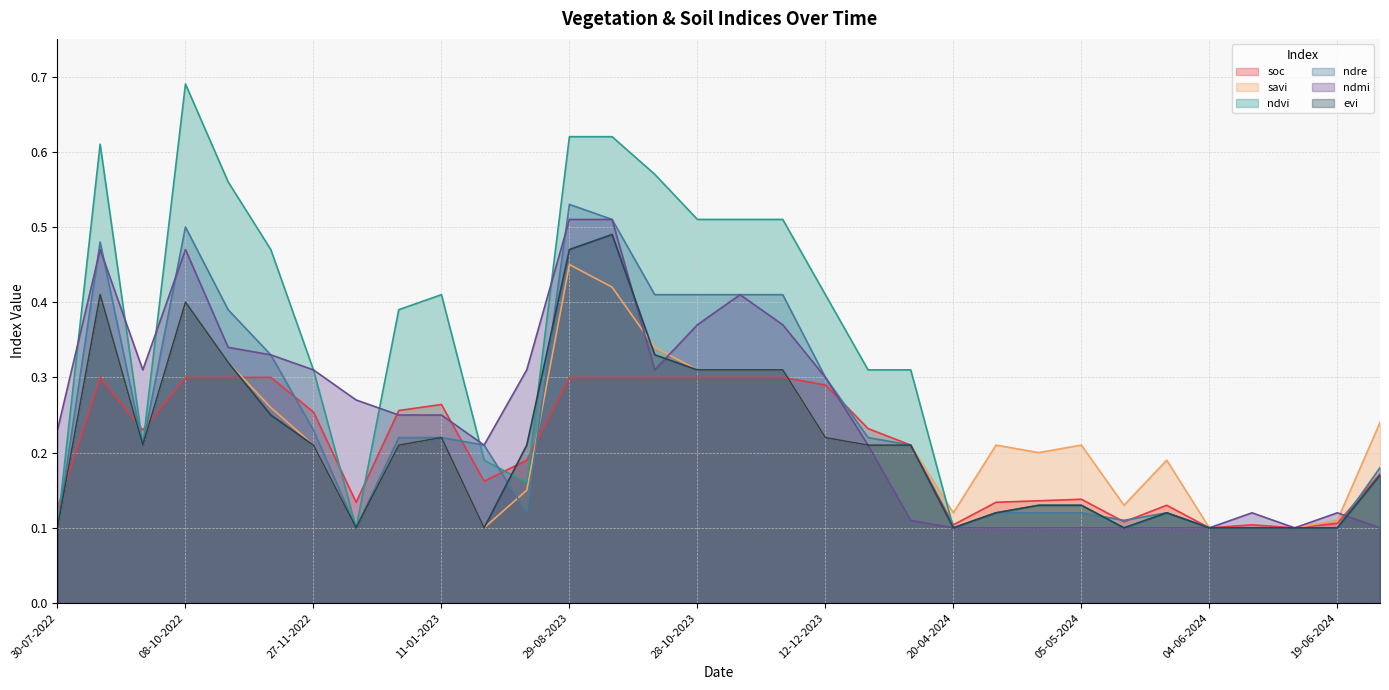

Is the value of soc at 20-04-2024 greater than the value of evi at 12-12-2023?

No